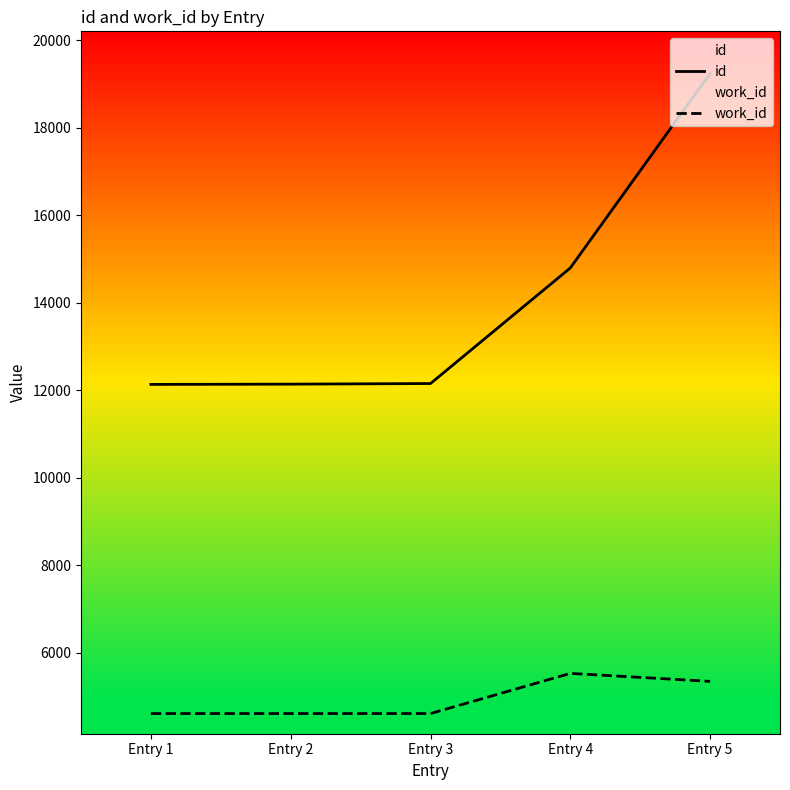

What are all the series names shown in the legend?

id, work_id